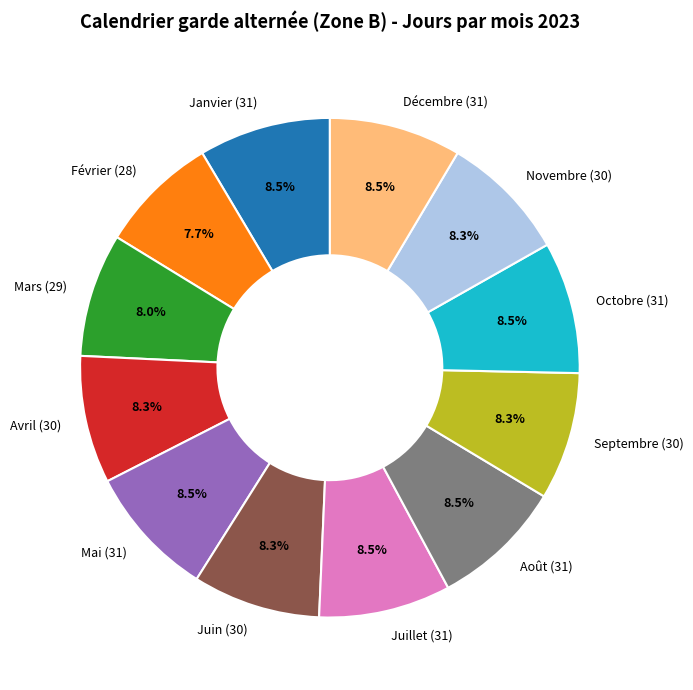

To the nearest percent, what portion does Mars represent?

8%